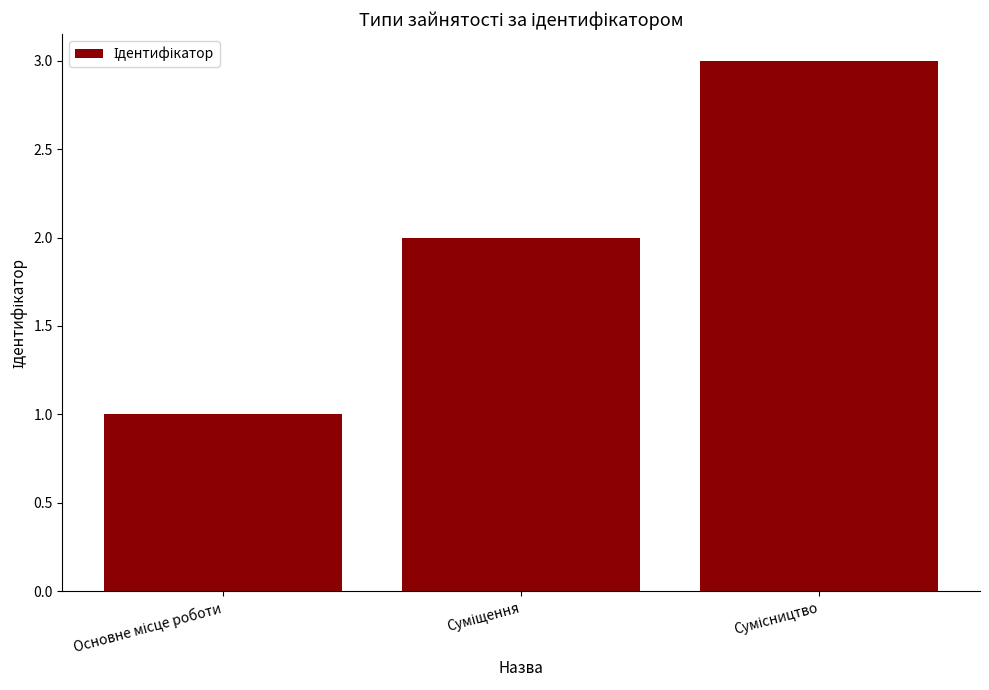

What is the maximum value shown in the chart?

3